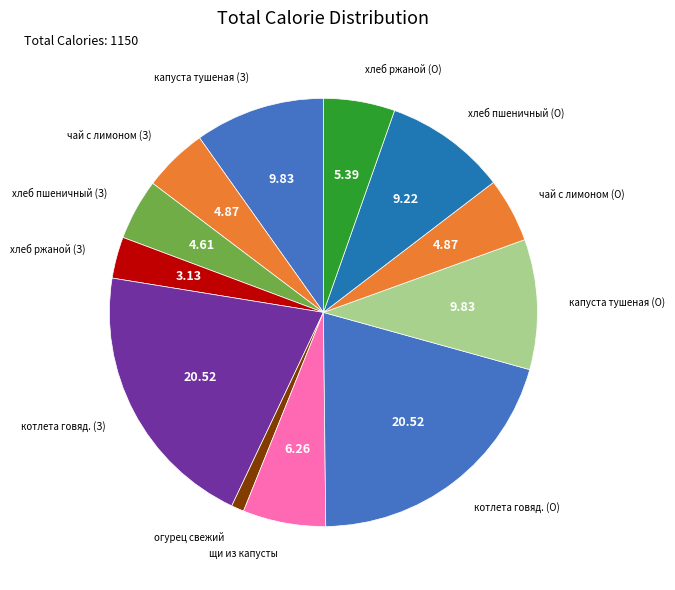

Count the number of slices in the pie.

12